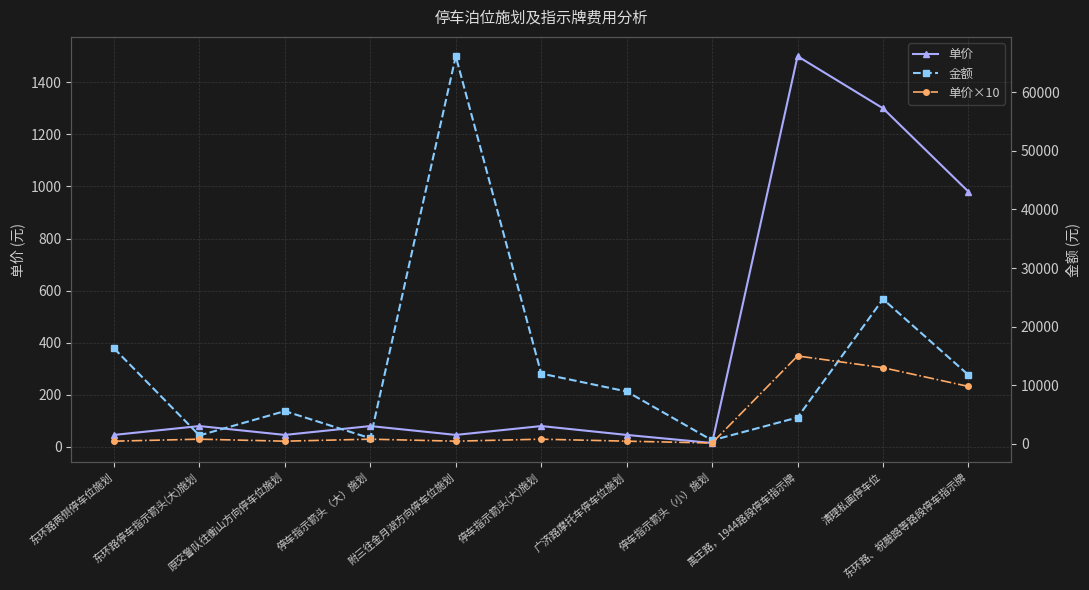

What position from the left is 原交警队往衡山方向停车位施划?

3